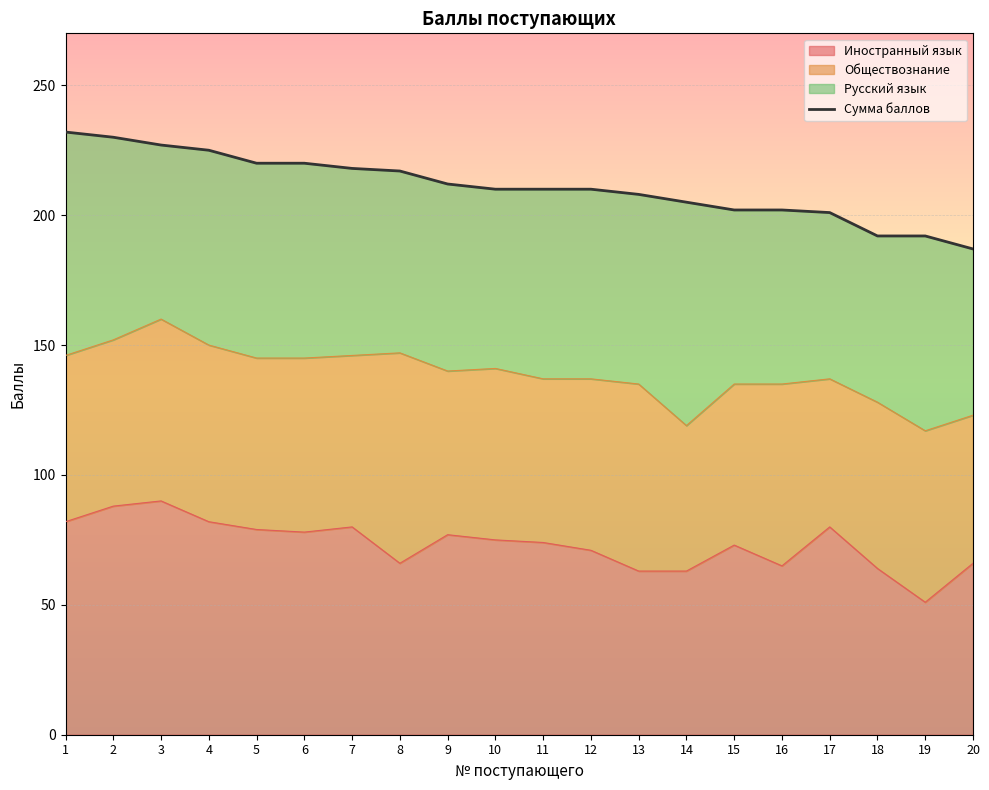

What is the ratio of the value at 10 to the value at 6?

1.0